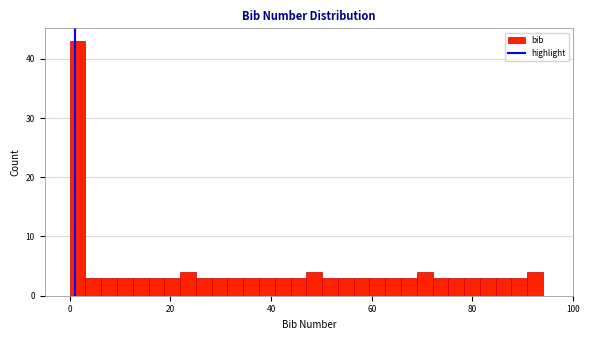

Around what value on the x-axis is the tallest bar? Give the approximate position of its centre, as read against the axis.

2